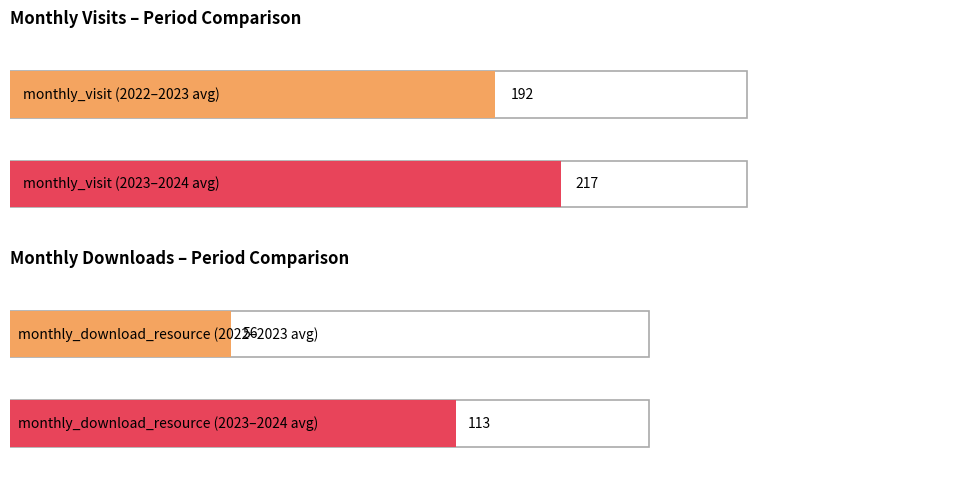

List the series in order of their overall mean, lowest first.

monthly_download_resource, monthly_visit